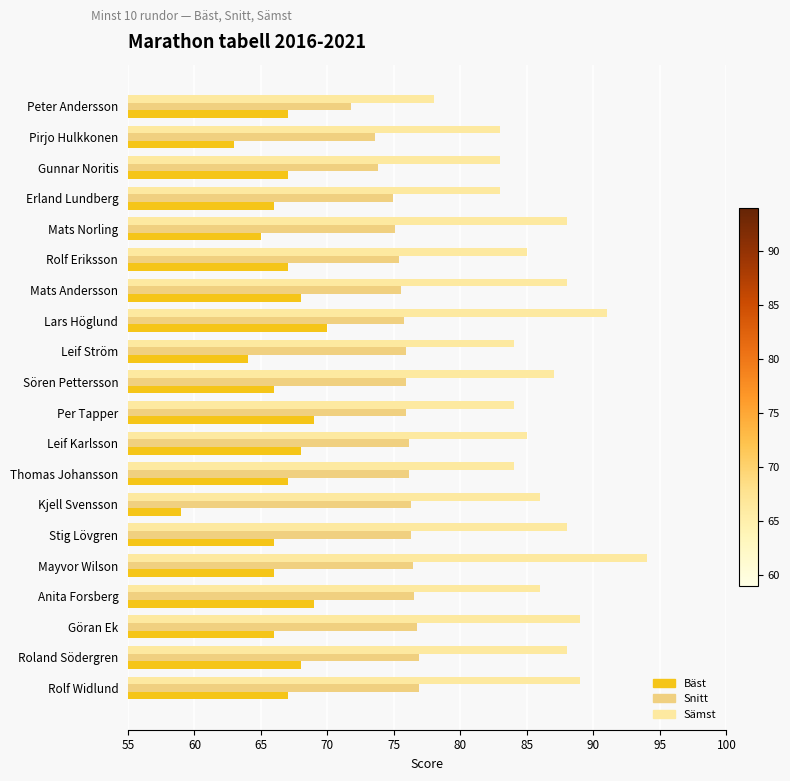

Which series has the largest total across all categories?

Sämst